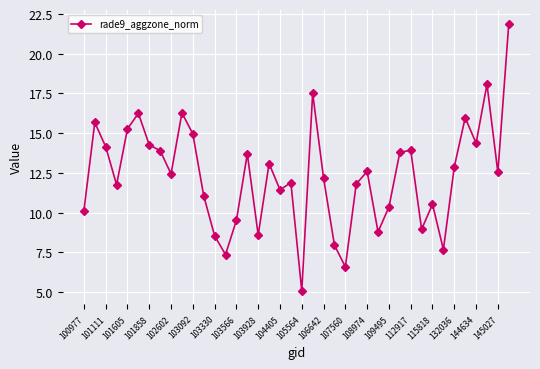

What is the difference between the maximum and minimum values?

16.8